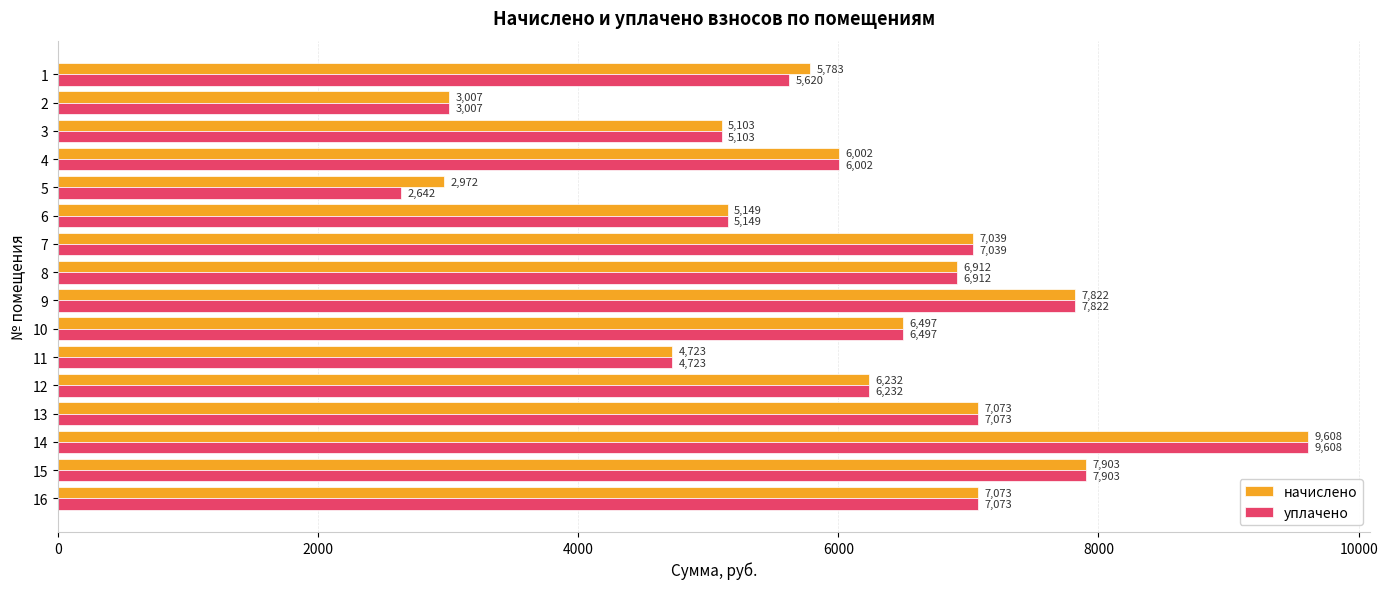

Is the value of уплачено at 12 greater than the value of начислено at 10?

No